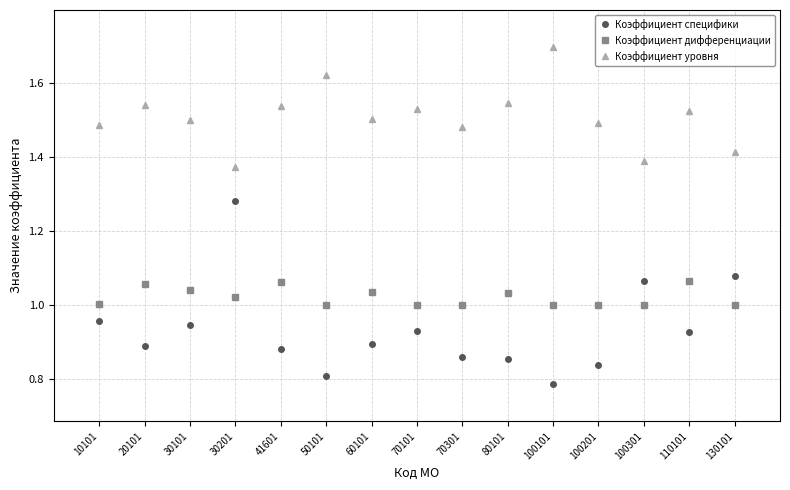

Is the value of Коэффициент специфики at 80101 greater than the value of Коэффициент дифференциации at 100301?

No